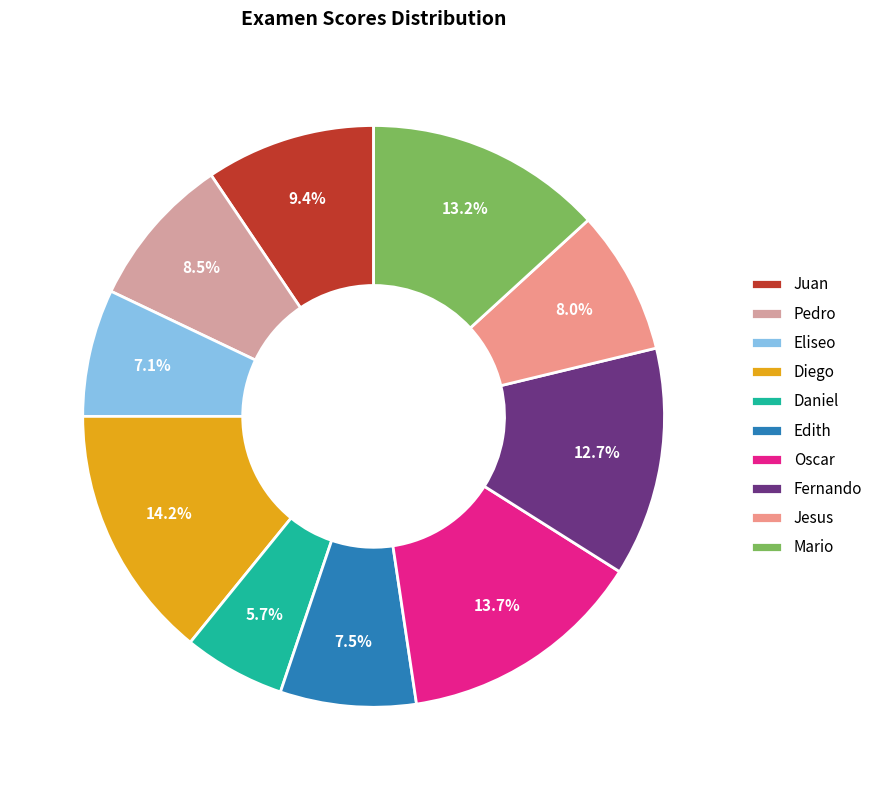

How many slices are in this pie chart?

10